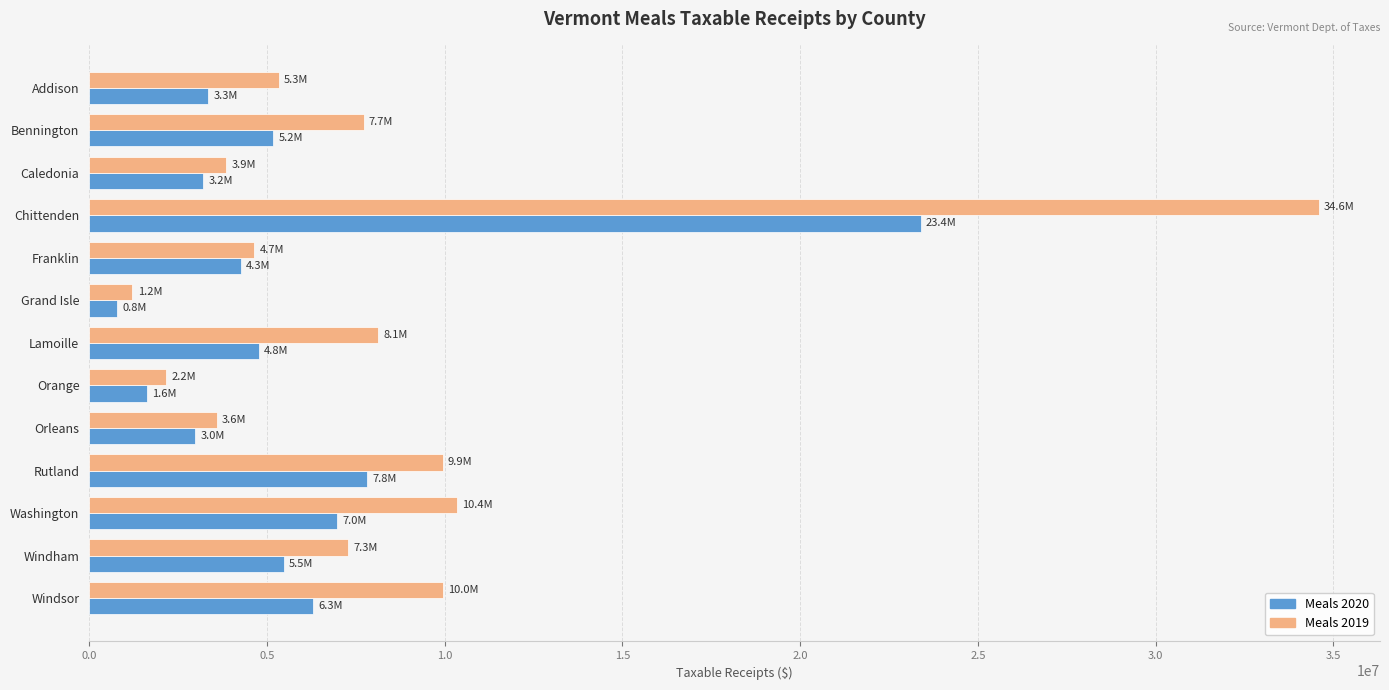

List the series in order of their overall mean, lowest first.

Meals 2020, Meals 2019